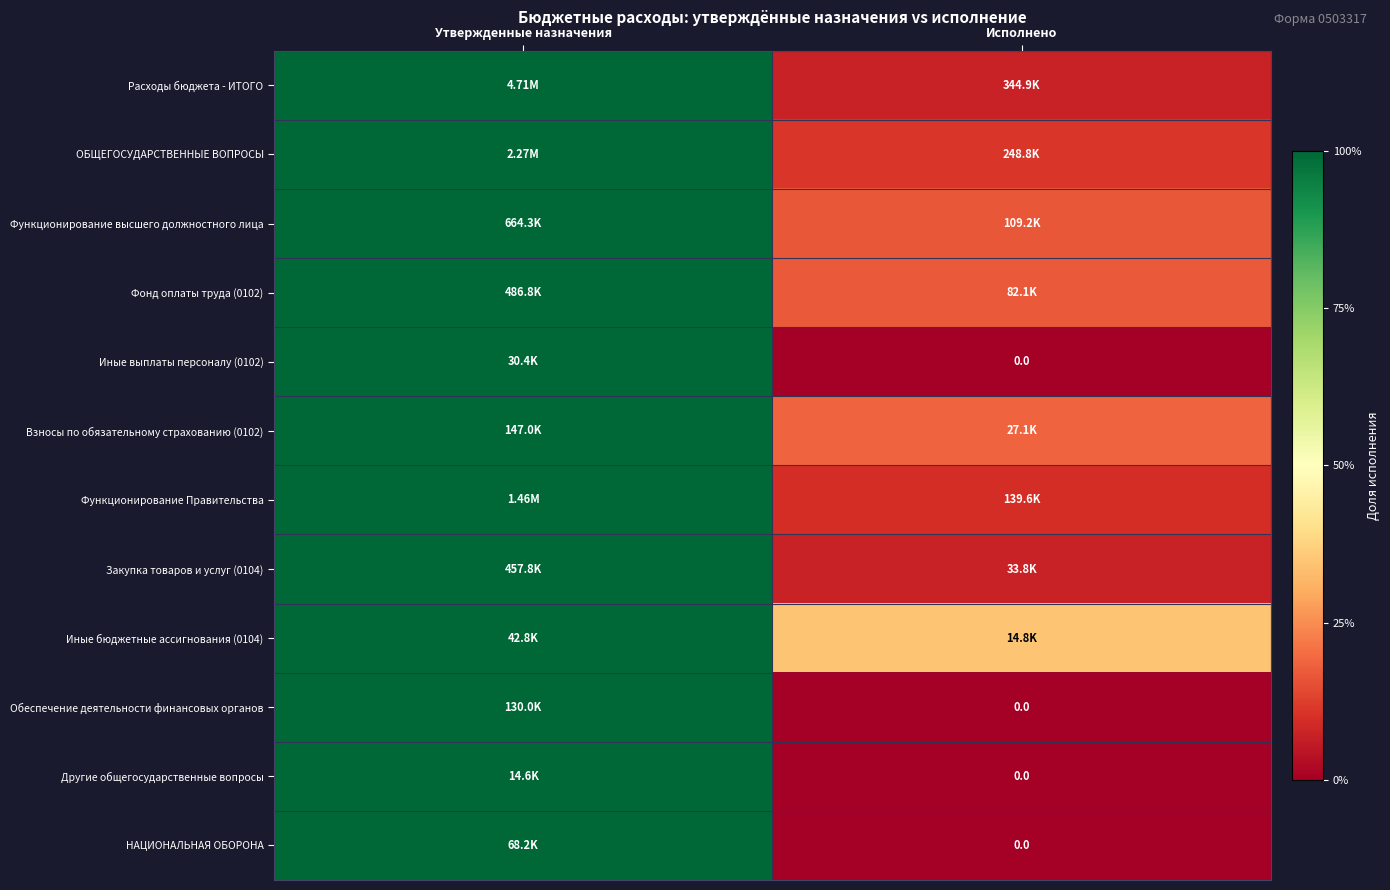

What is the greatest value displayed?

1.0